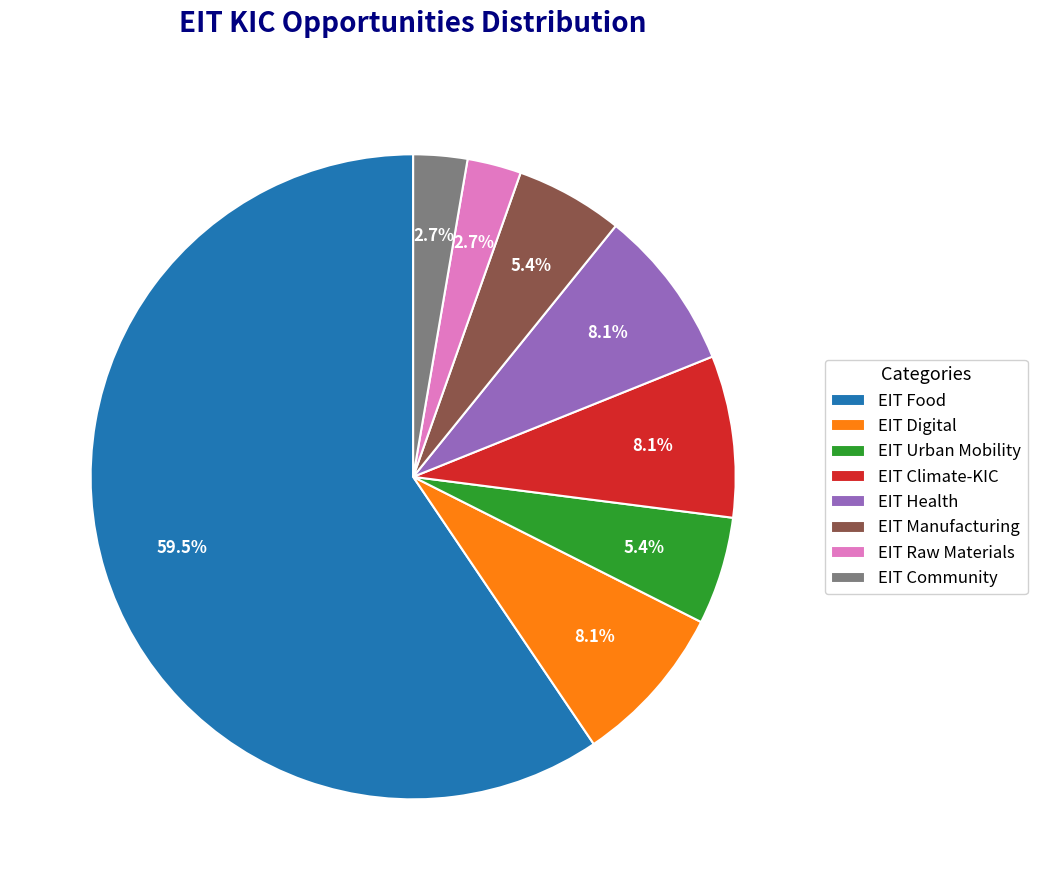

To the nearest percent, what portion does EIT Health represent?

8%